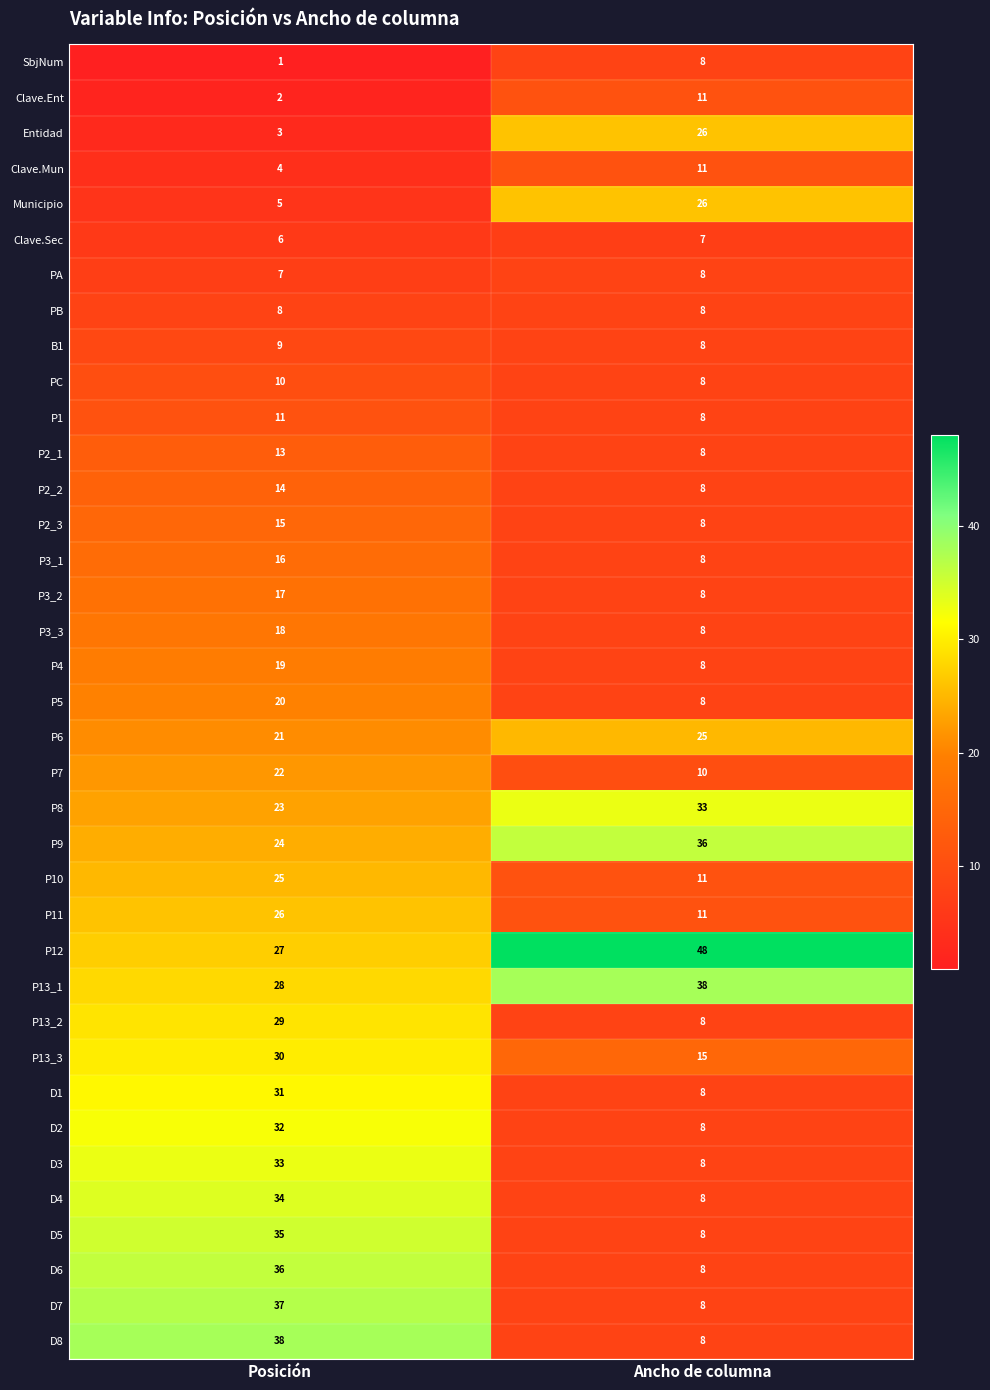

At which label is P13_2 closest to 18?

Ancho de columna